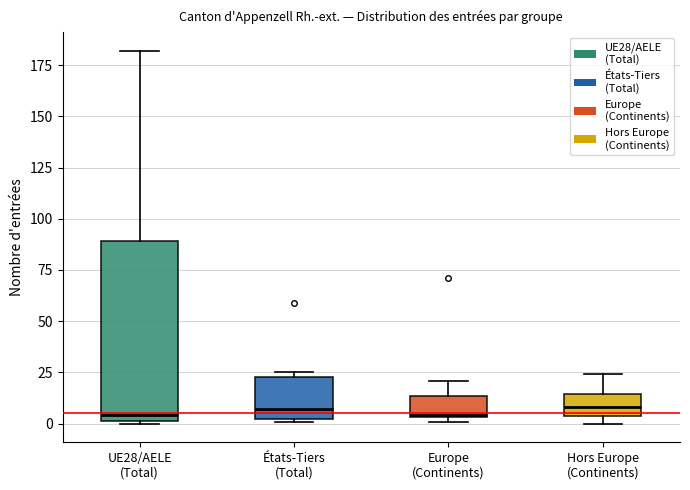

Comparing the boxes themselves (not the whiskers), which one is the tallest?

UE28/AELE (Total)